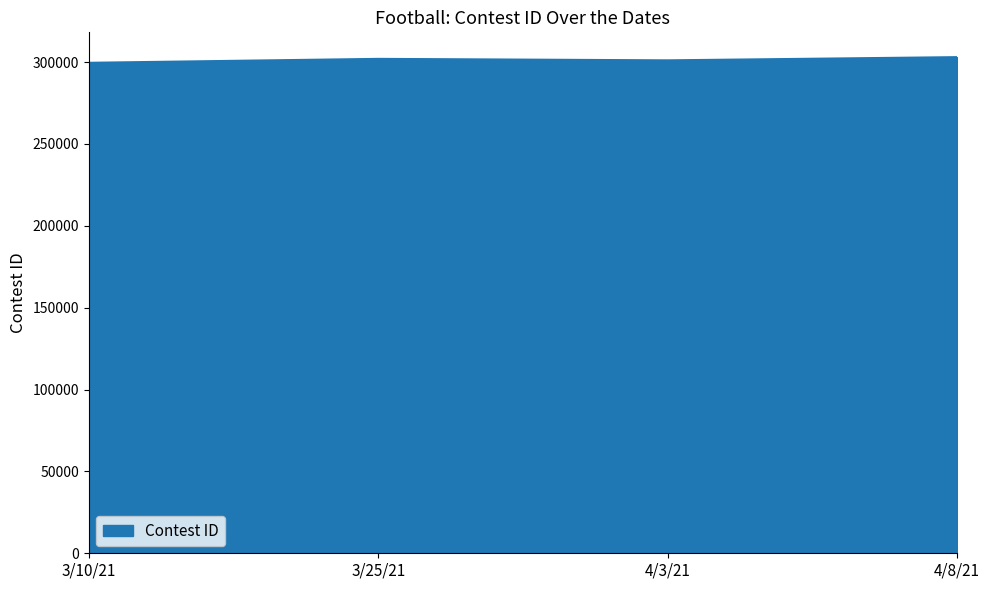

What is the maximum value shown in the chart?

302974